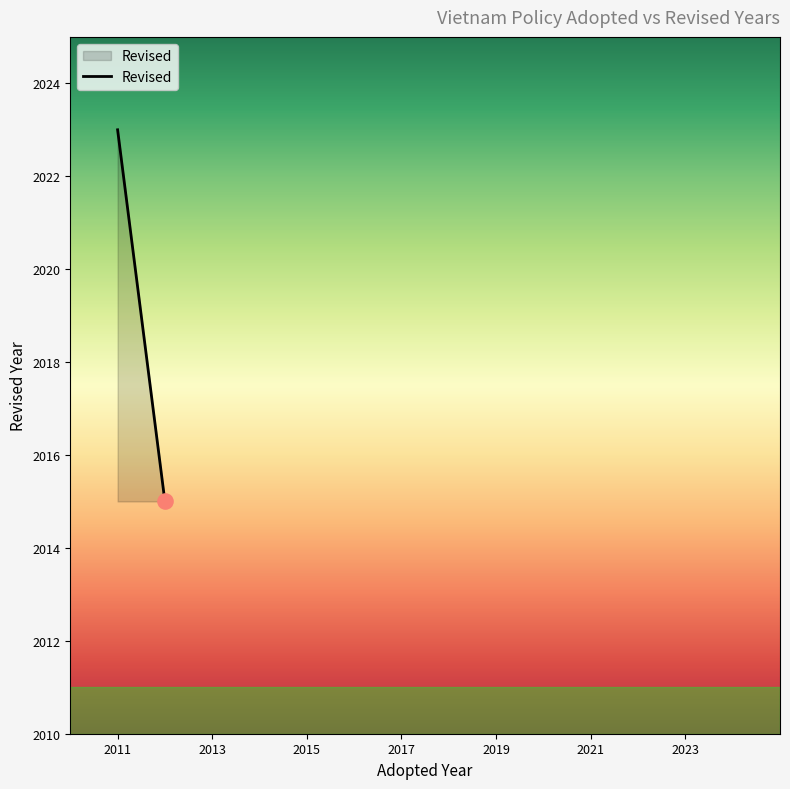

What is the ratio of the value at 2011 to the value at 2012?

1.0